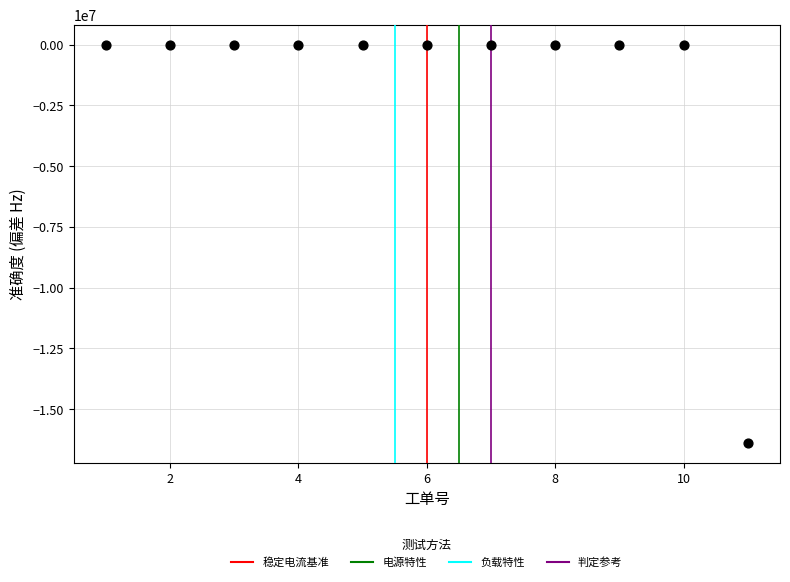

What is the average X value?

6.0